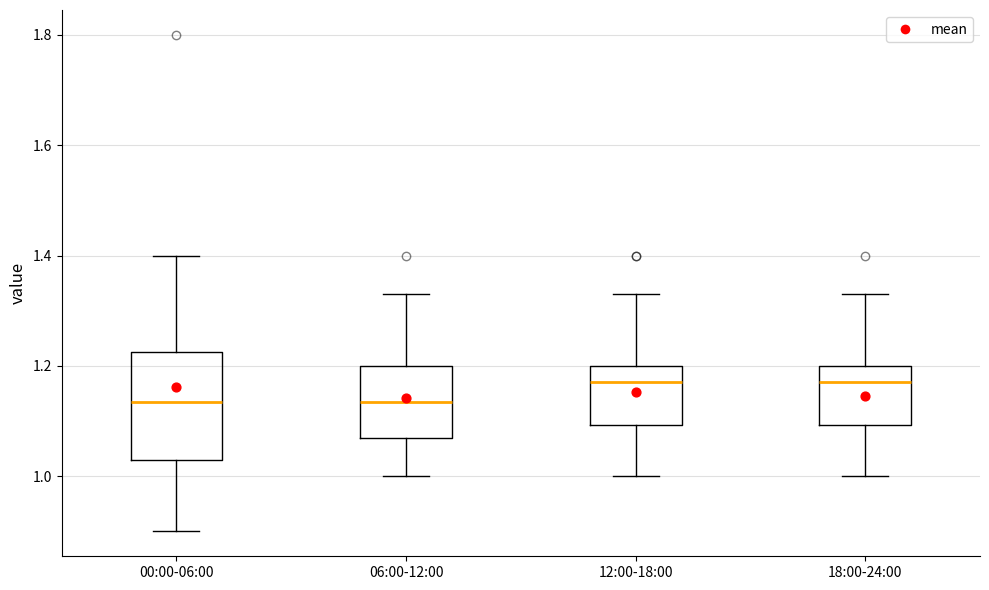

Where is the lower edge of the box for 00:00-06:00 on the y-axis? The values are not printed on the chart, so give them approximately, as read against the axis.

1.04